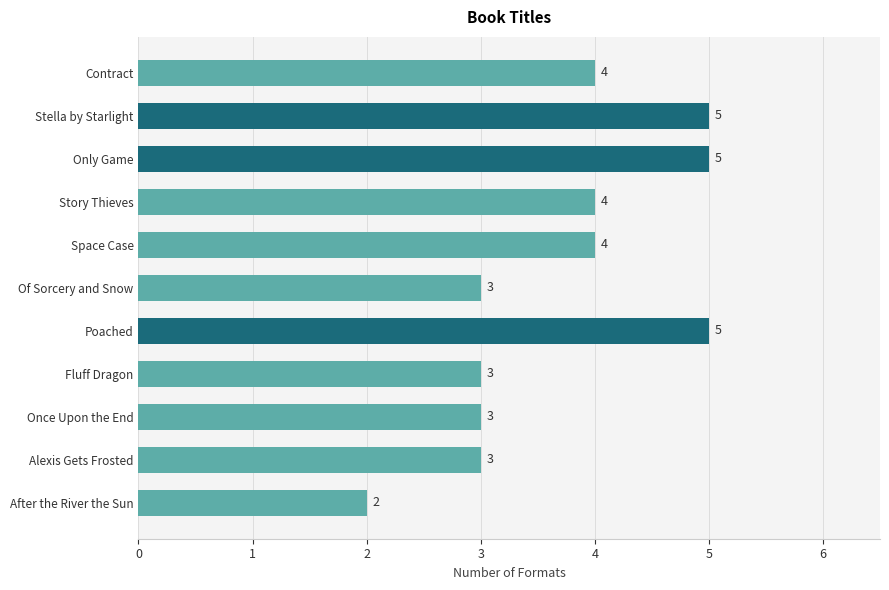

Reading top to bottom, extract all data points from this chart.

Contract=4	Stella by Starlight=5	Only Game=5	Story Thieves=4	Space Case=4	Of Sorcery and Snow=3	Poached=5	Fluff Dragon=3	Once Upon the End=3	Alexis Gets Frosted=3	After the River the Sun=2